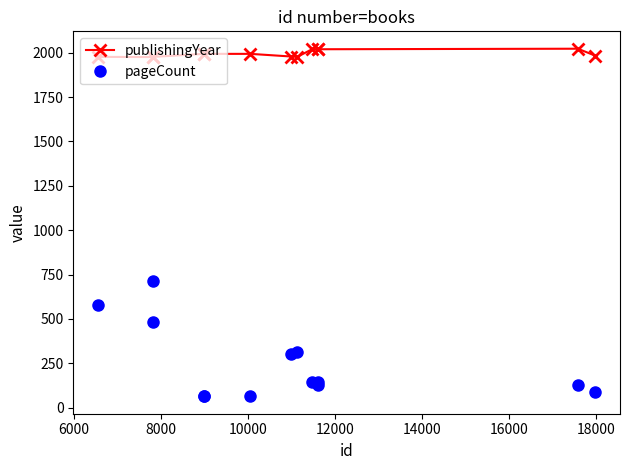

Which series has the largest range (max minus min)?

pageCount